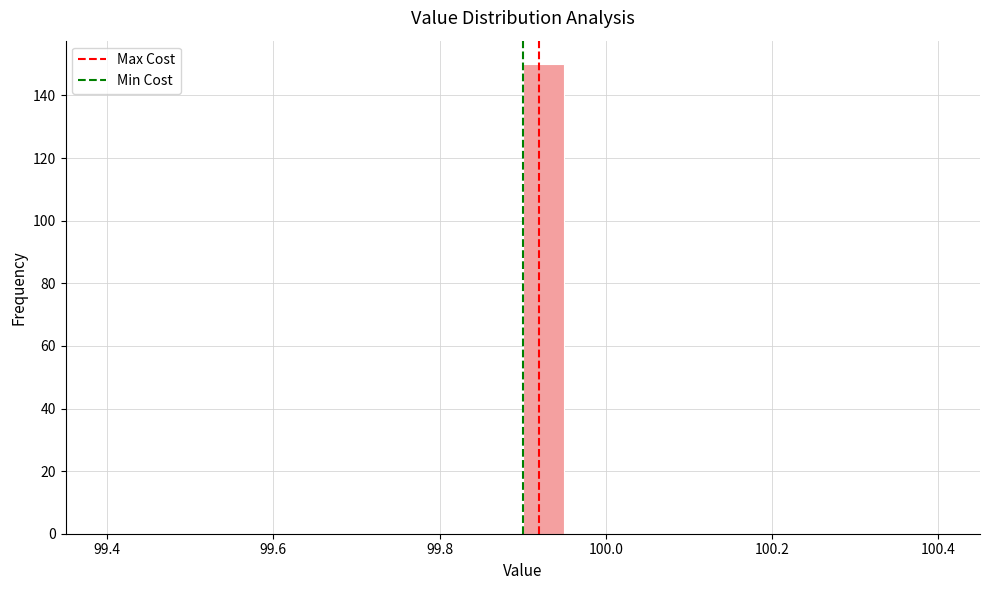

Around what value on the x-axis is the tallest bar? Give the approximate position of its centre, as read against the axis.

99.92